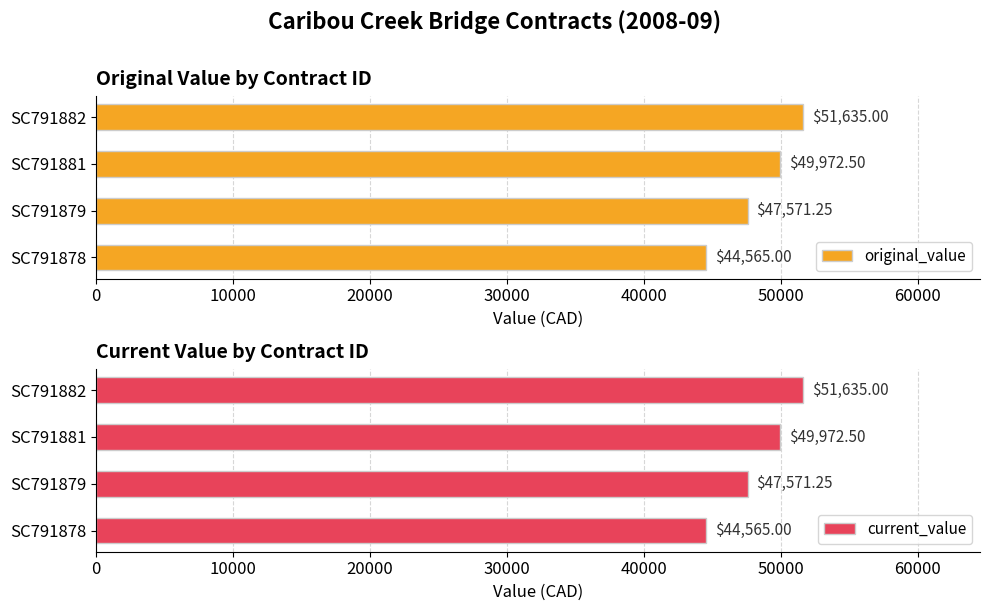

What is the sum of all original_value values?

193743.8